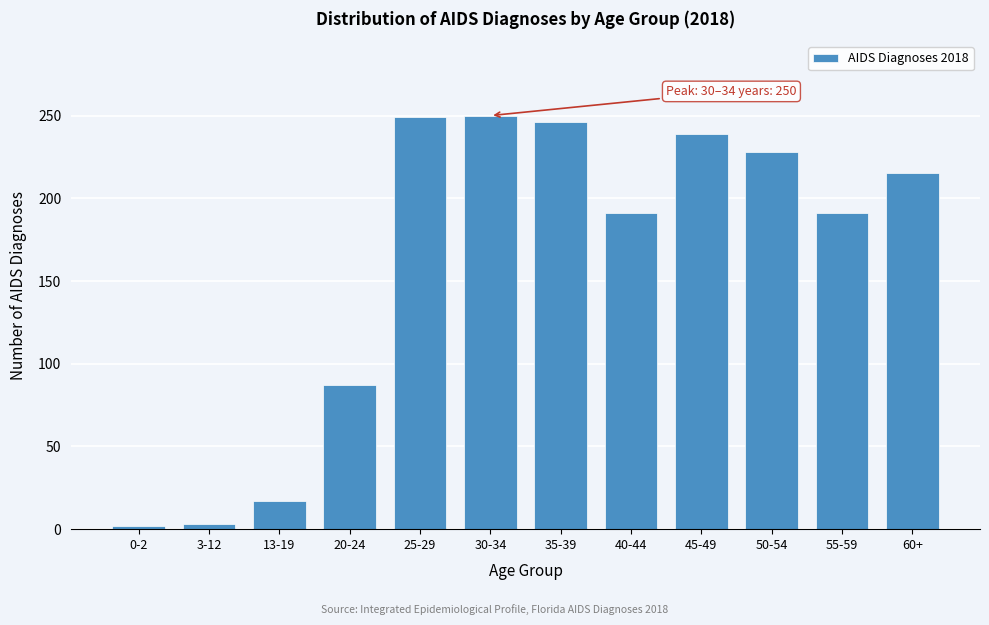

What is the average value?

160